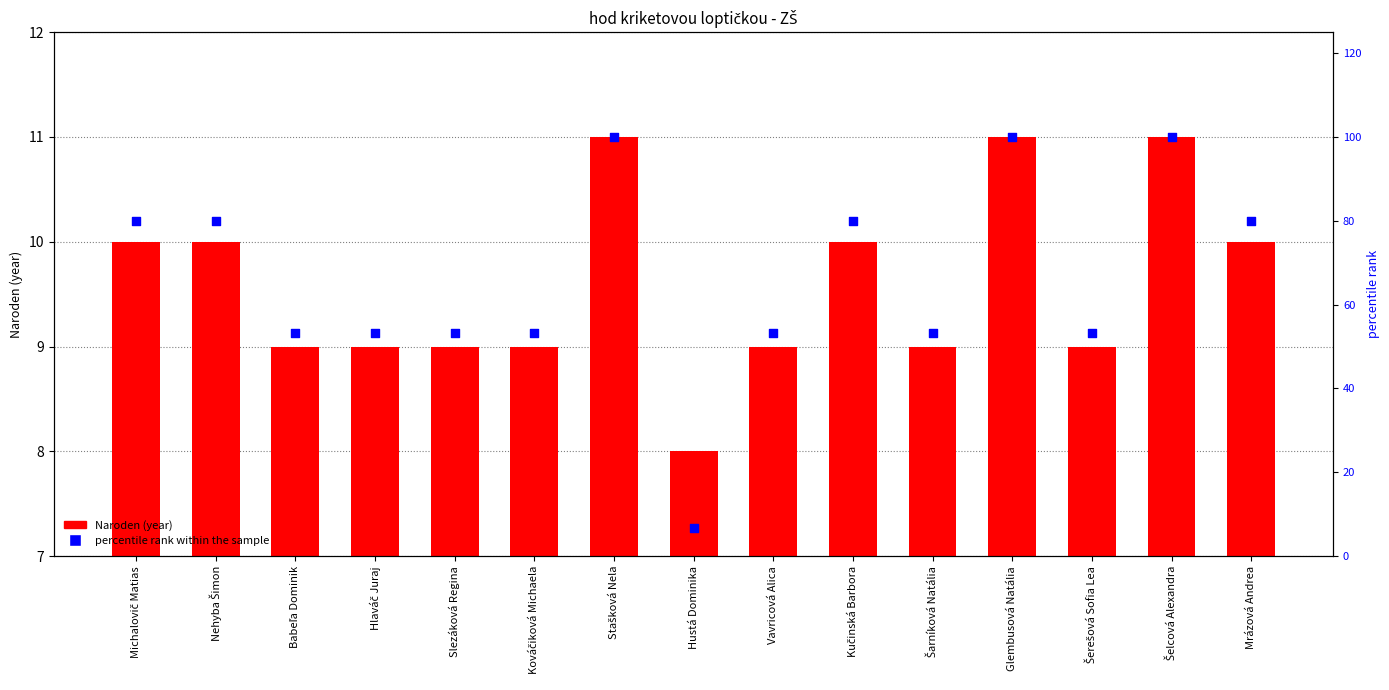

Which series has the largest total across all categories?

percentile rank within the sample